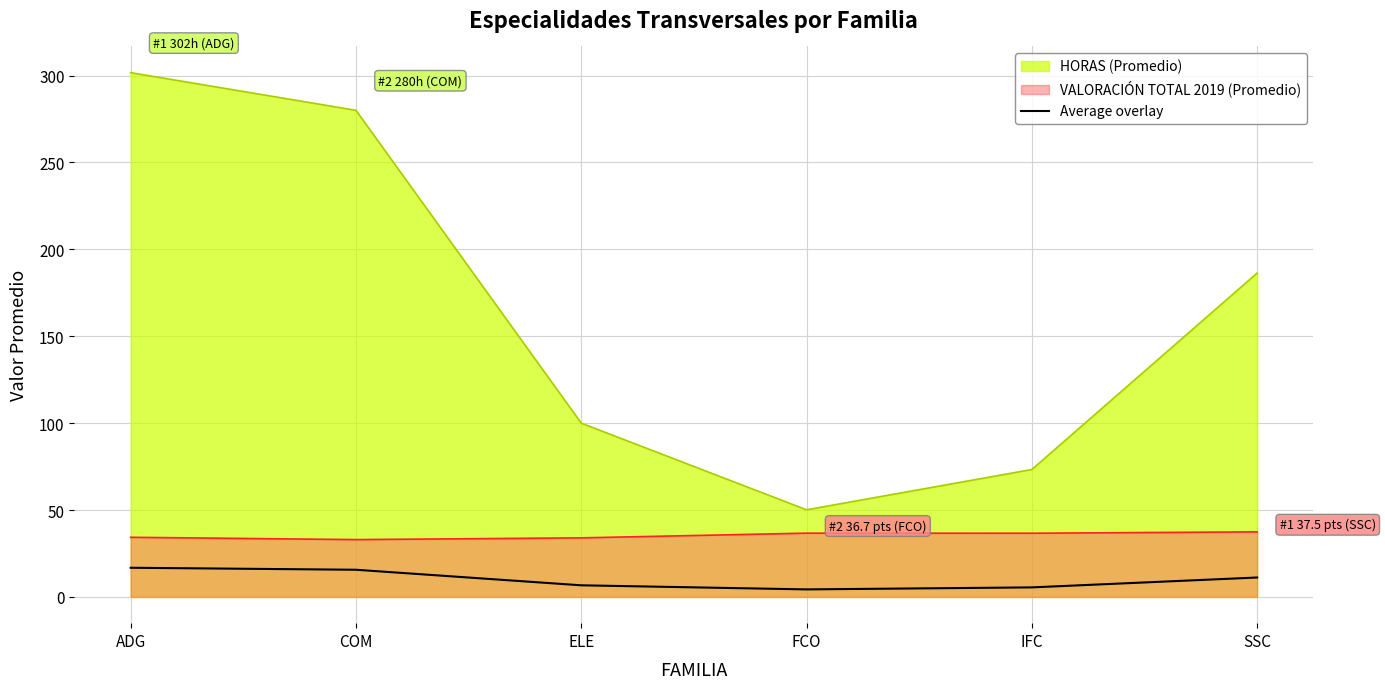

How many lines are shown in the chart?

3